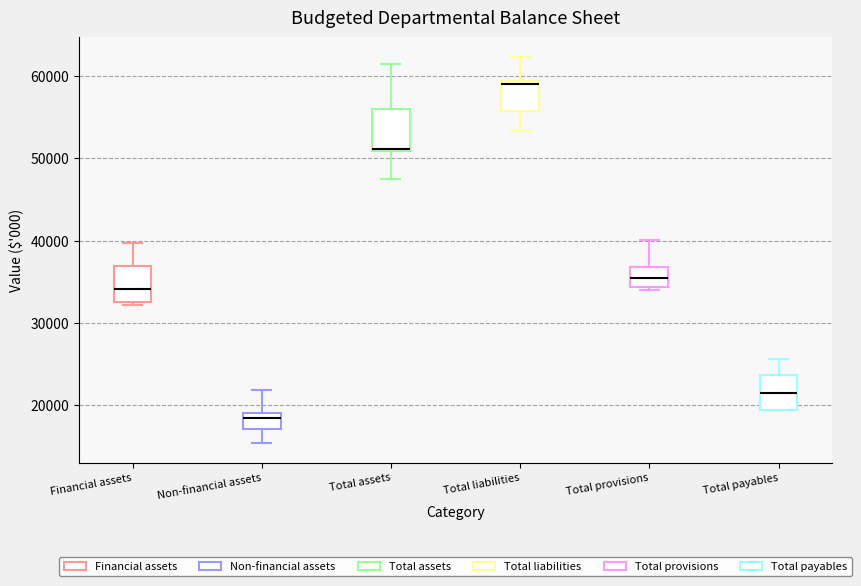

Where is the lower edge of the box for Total provisions on the y-axis? The values are not printed on the chart, so give them approximately, as read against the axis.

34000